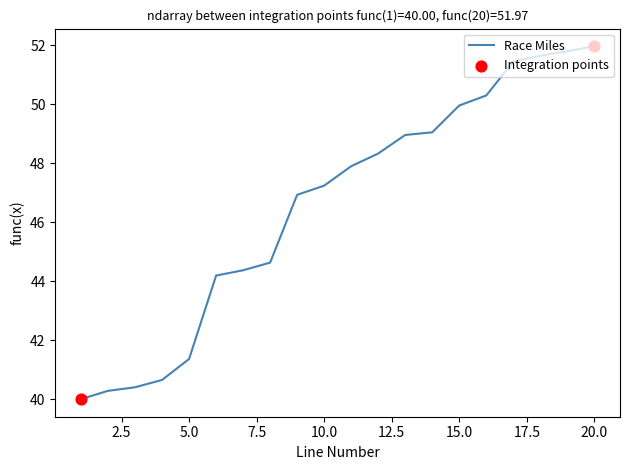

What is the difference between the maximum and minimum values?

12.0